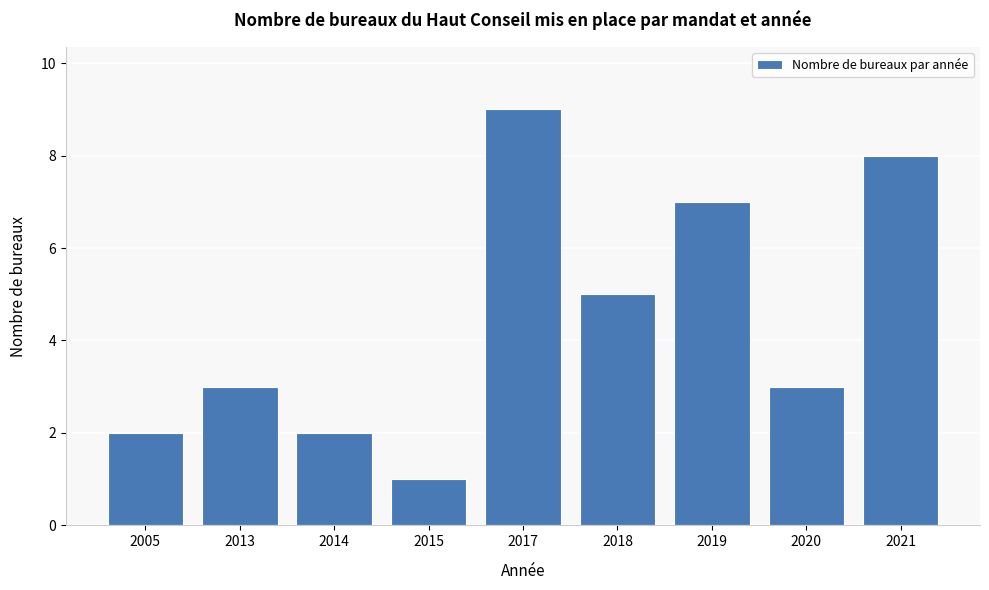

Reading right to left, transcribe all the data shown in this chart.

2021=8	2020=3	2019=7	2018=5	2017=9	2015=1	2014=2	2013=3	2005=2